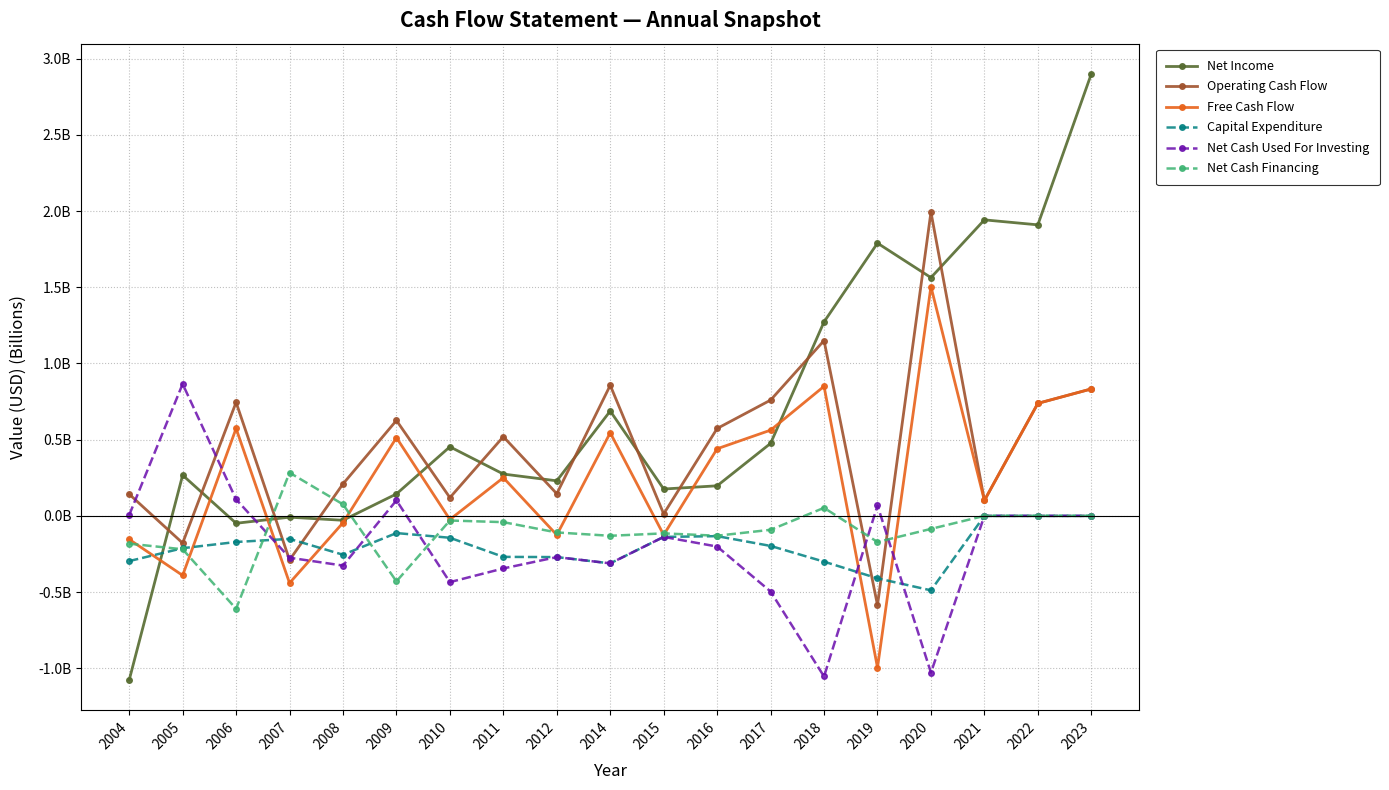

What is the value of the Operating Cash Flow point at the 1st from the left?

0.1